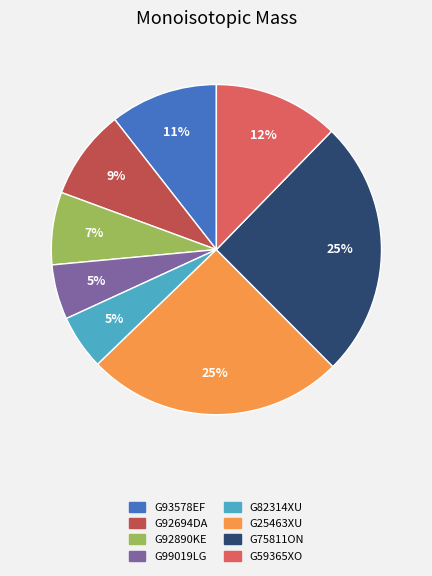

Is there a majority slice in this chart?

No